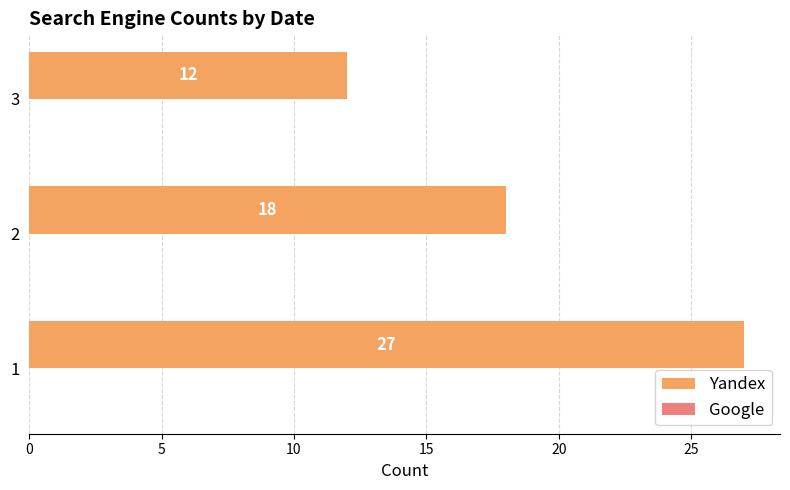

Is it true that the value at 2 is 18?

True